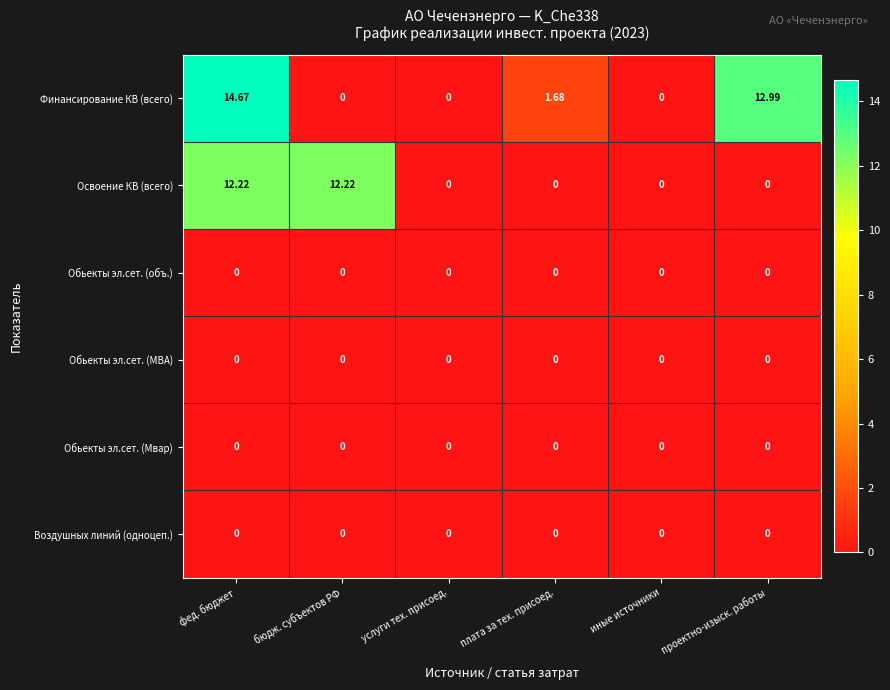

At which label does Финансирование КВ (всего) reach its peak?

фед. бюджет